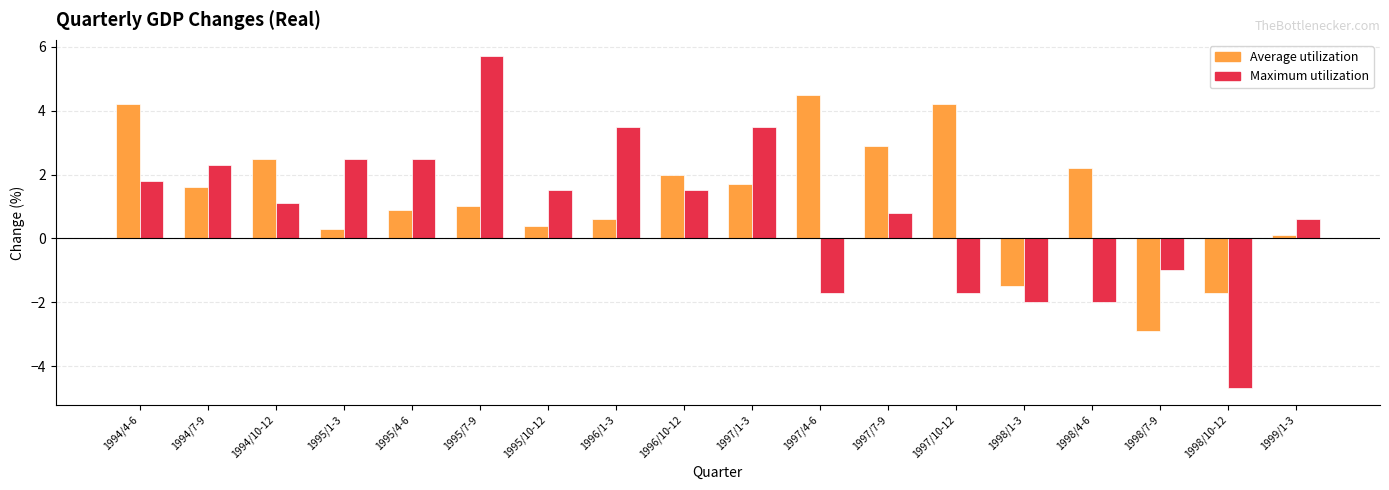

Rank the series by their average value, from lowest to highest.

Maximum utilization, Average utilization